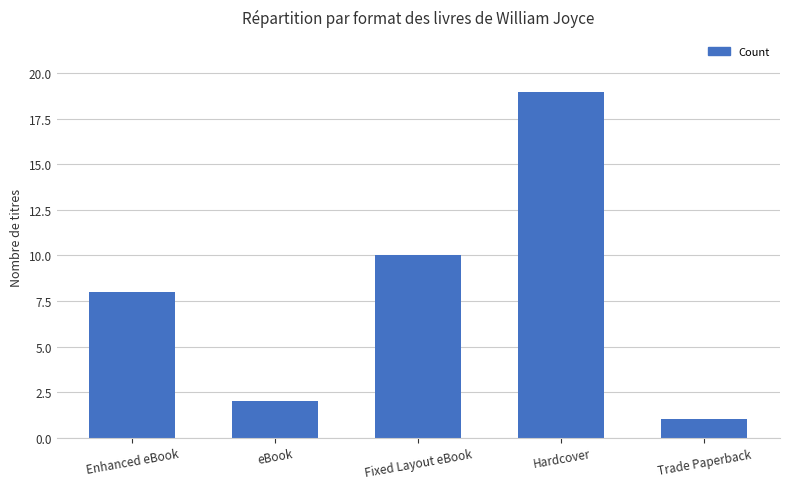

Are the bars grouped side by side (vs. stacked)?

No